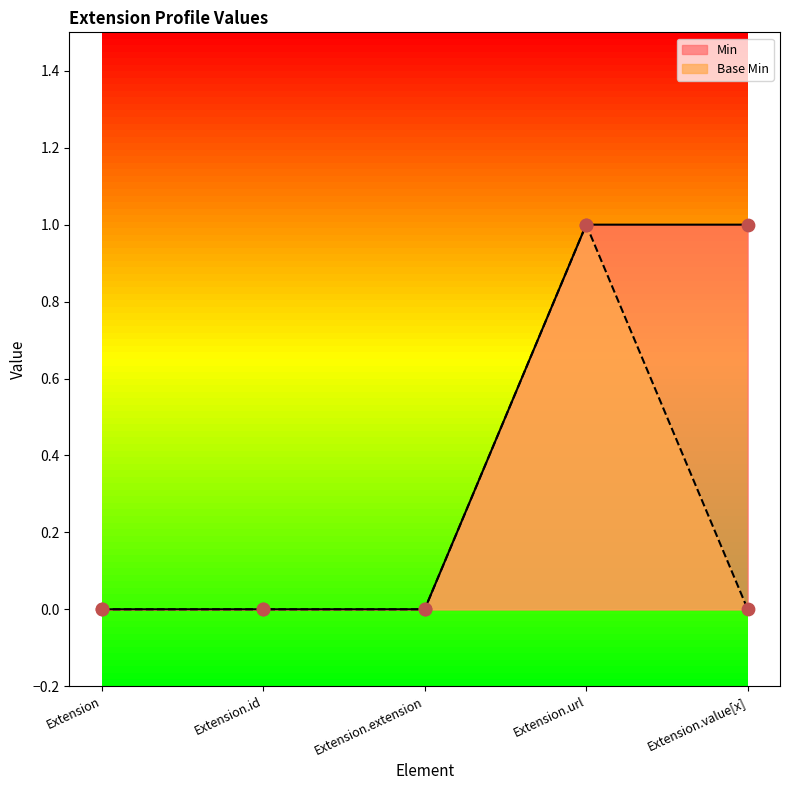

Which series has the largest Y range (max minus min)?

Min